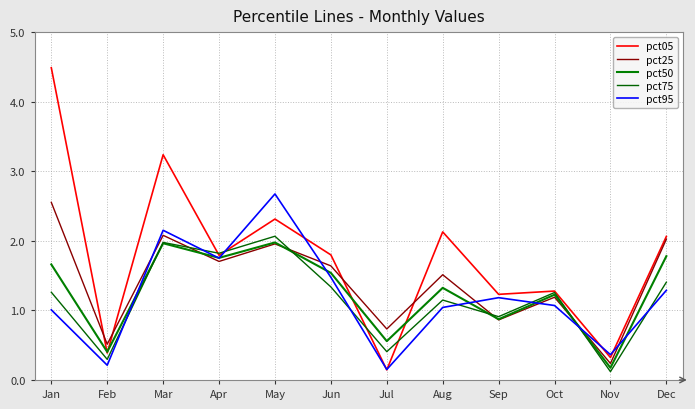

Does the chart have visible grid lines?

Yes